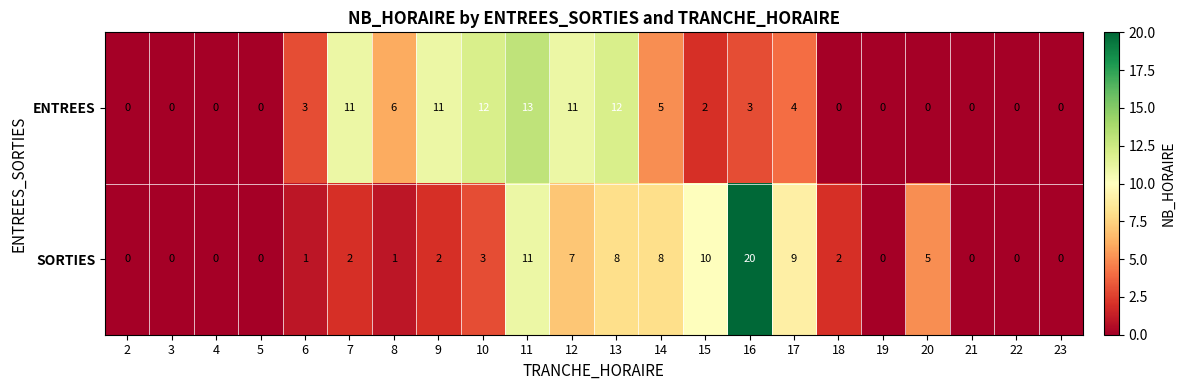

How many values in SORTIES are above zero?

14